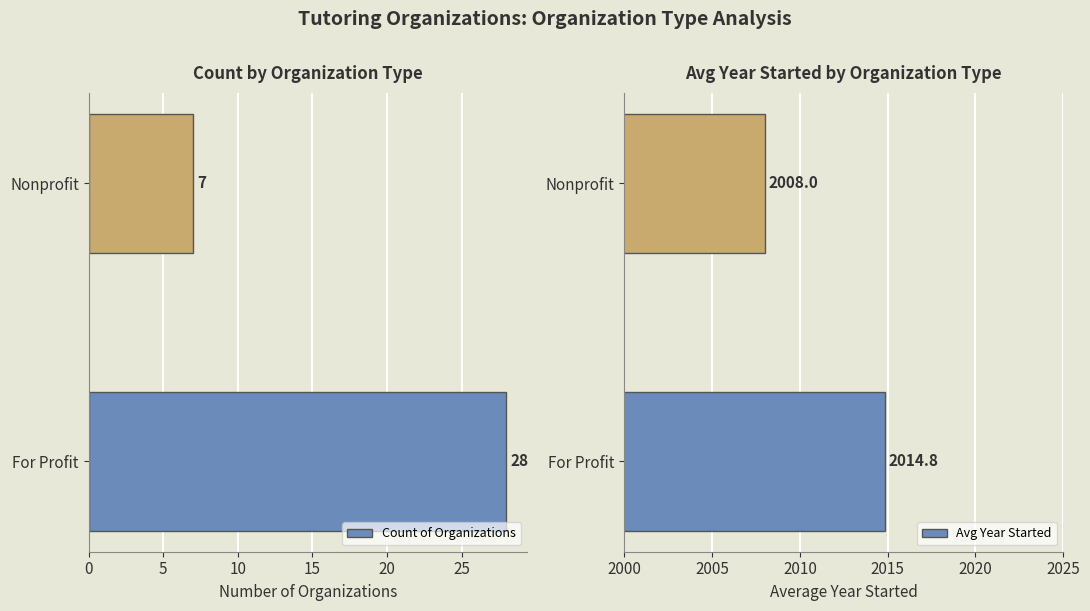

List the labels in order of Count of Organizations value, largest first.

For Profit, Nonprofit